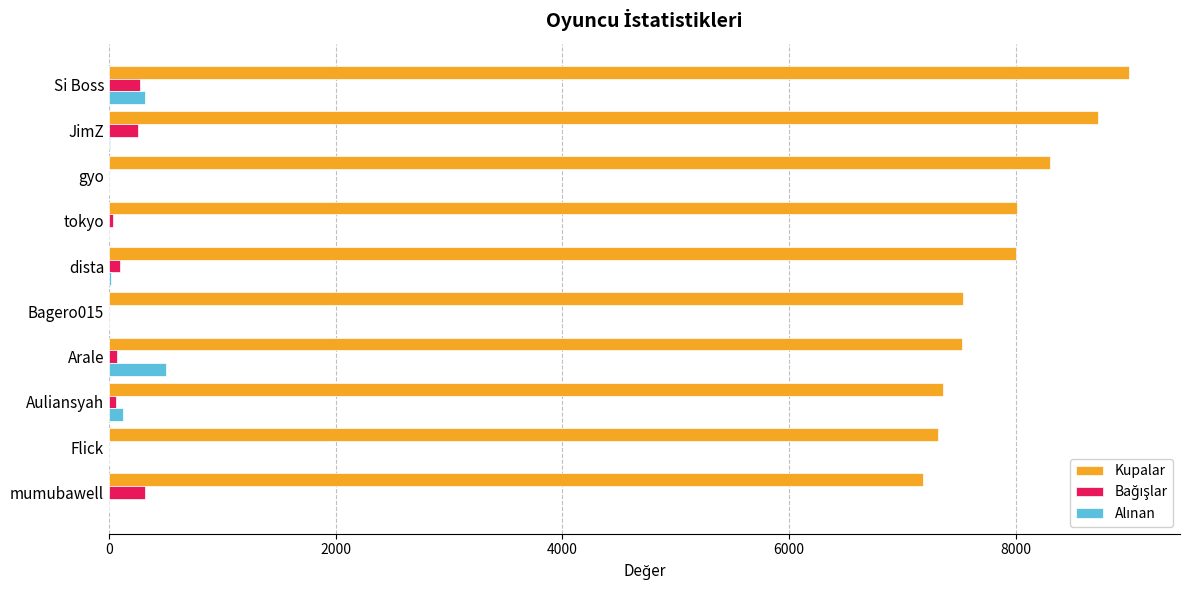

What is the sum of all Kupalar values?

78966